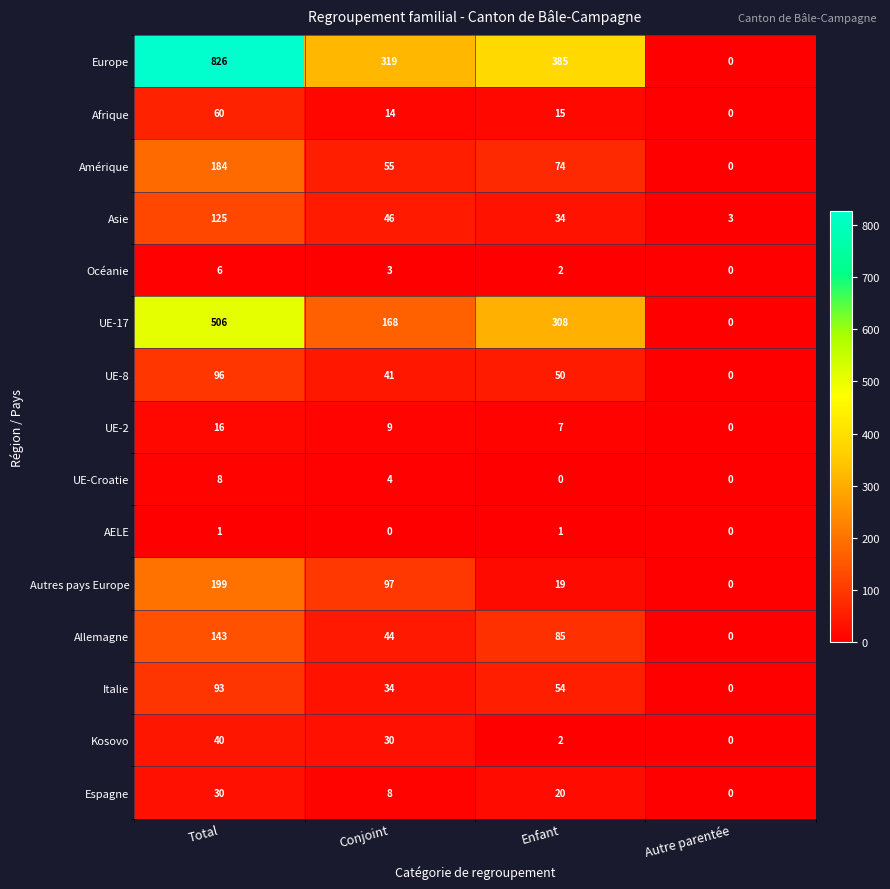

Where does the Europe series first go above 385?

Total